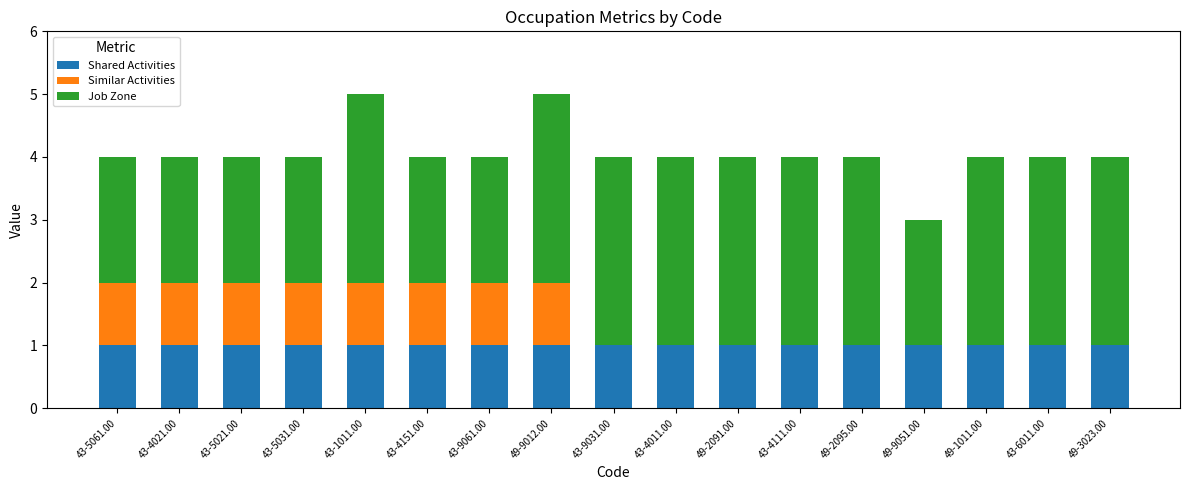

What is the total value across all series at 49-3023.00?

4